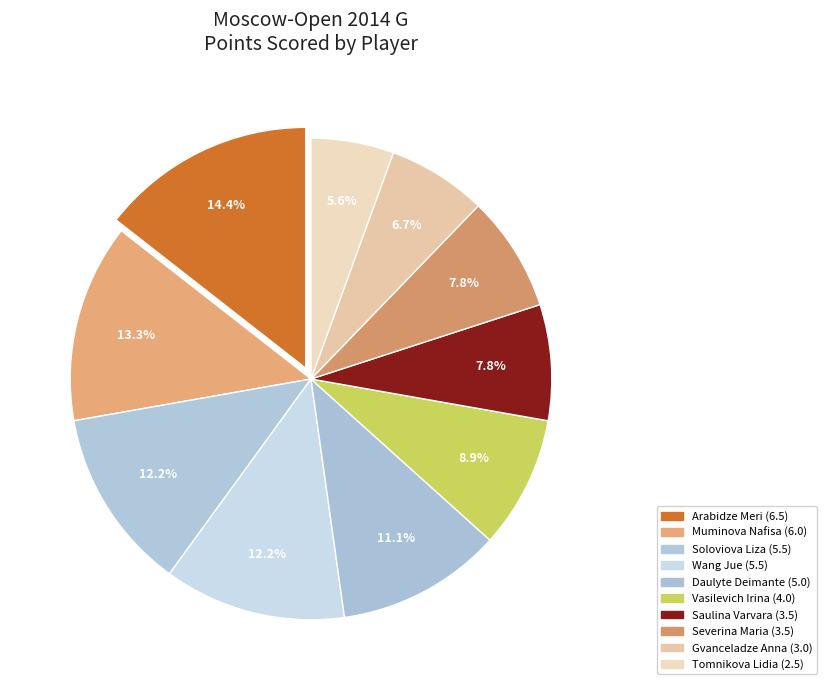

To the nearest percent, what is the average slice percentage?

10%